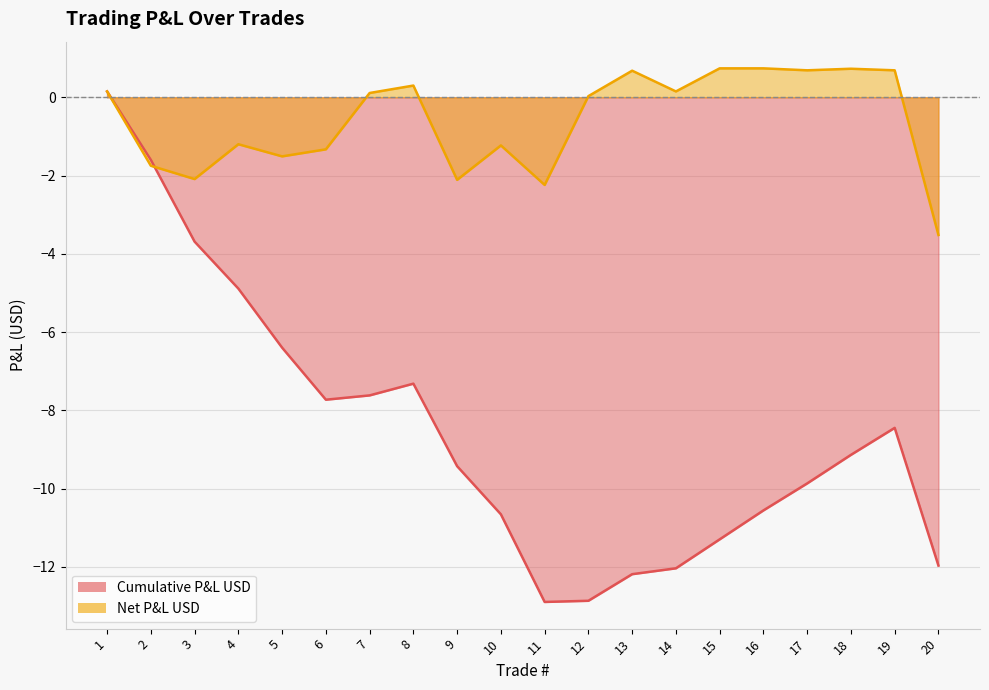

What is the value of the Net P&L USD point at the 1st from the left?

0.1